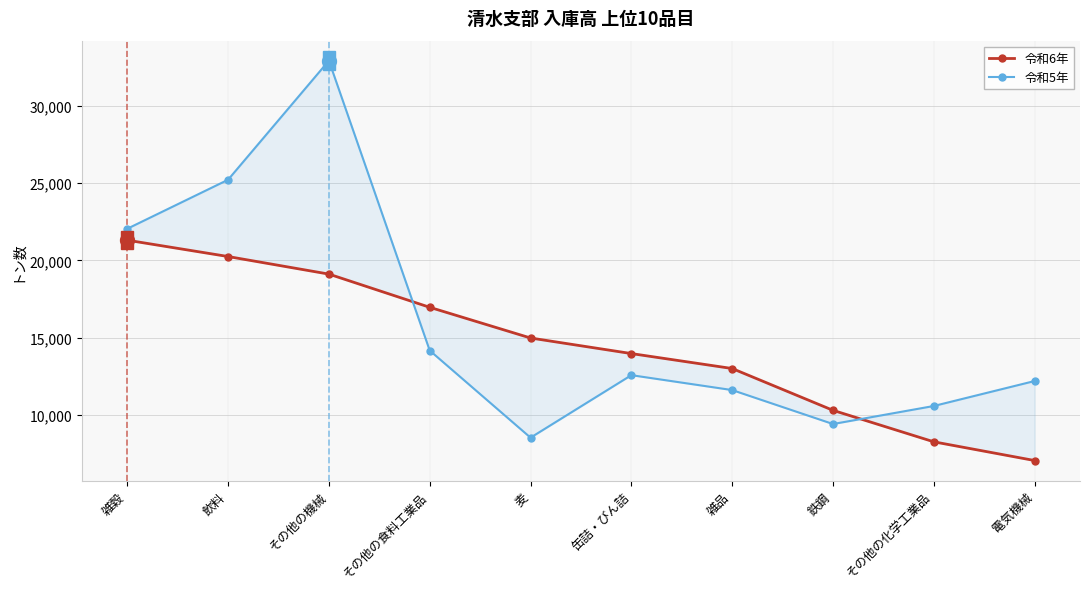

True or false: 令和6年 has more than 1 points higher than both neighbors.

False